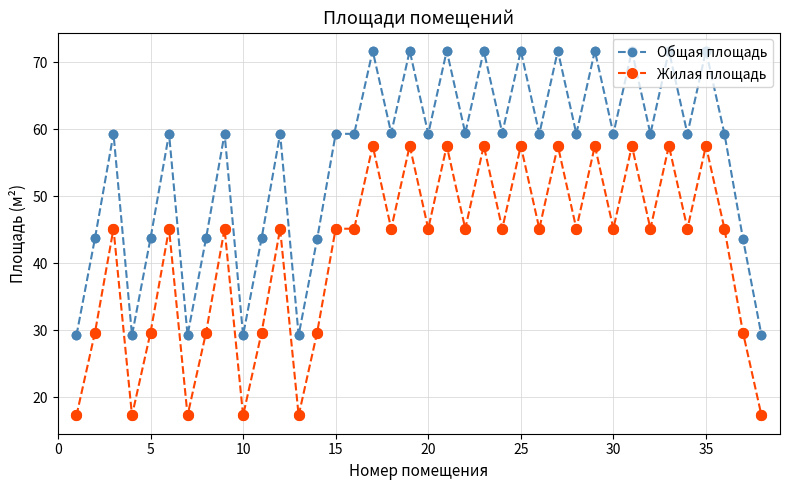

Which series has the largest total across all categories?

Общая площадь